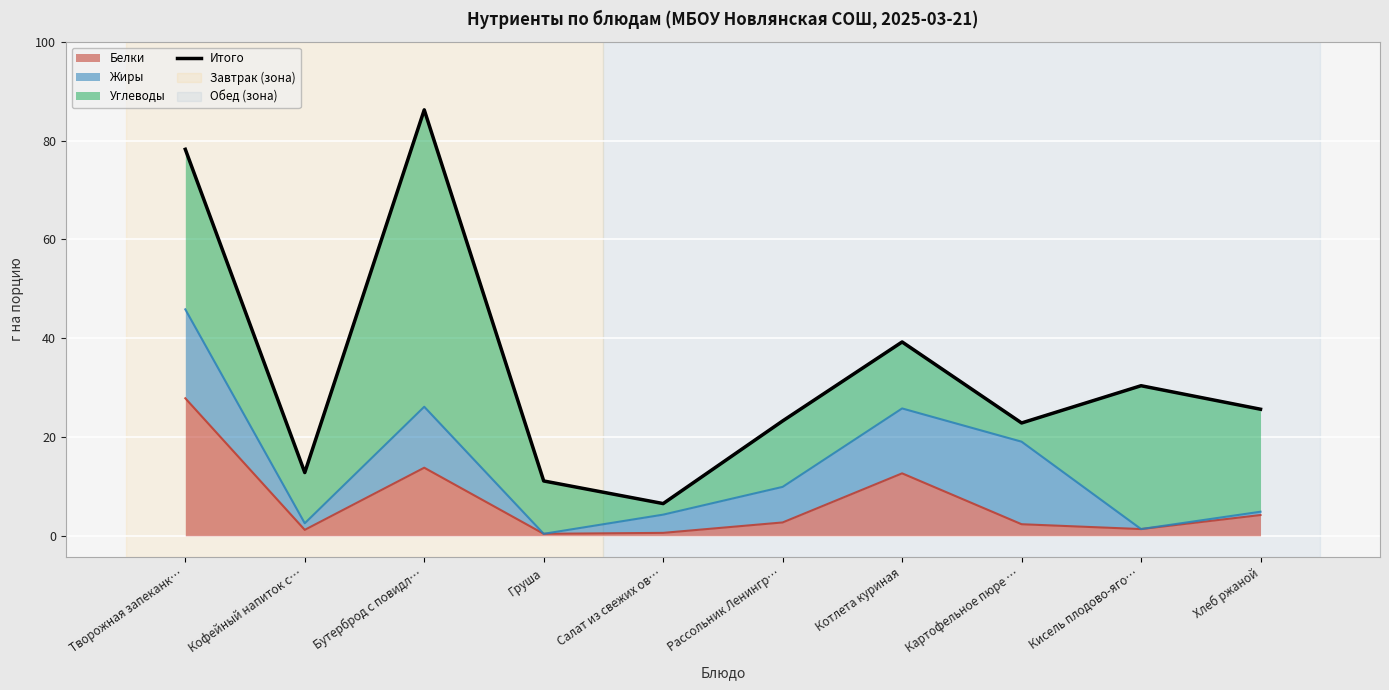

How many values exceed 25?

5